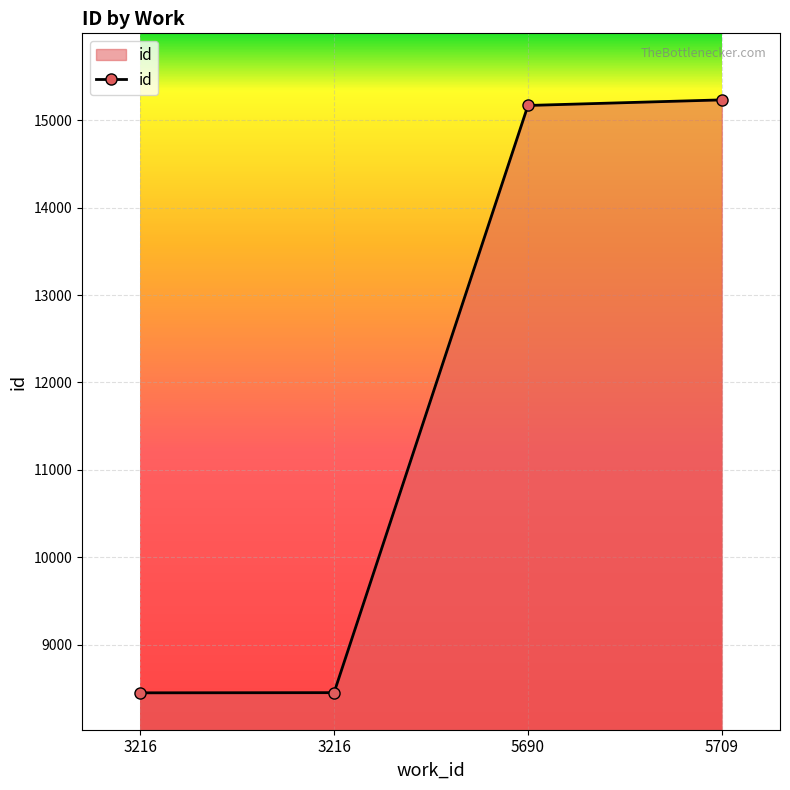

How many lines are shown in the chart?

1